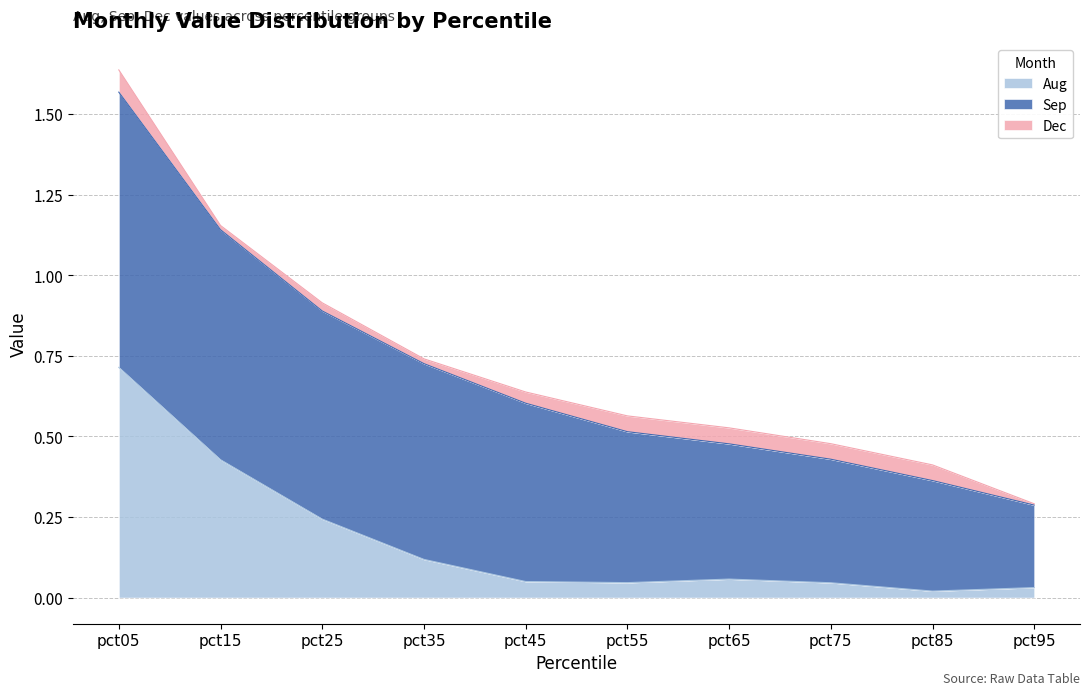

The value of Dec at pct25 is 0.0. True or false?

True